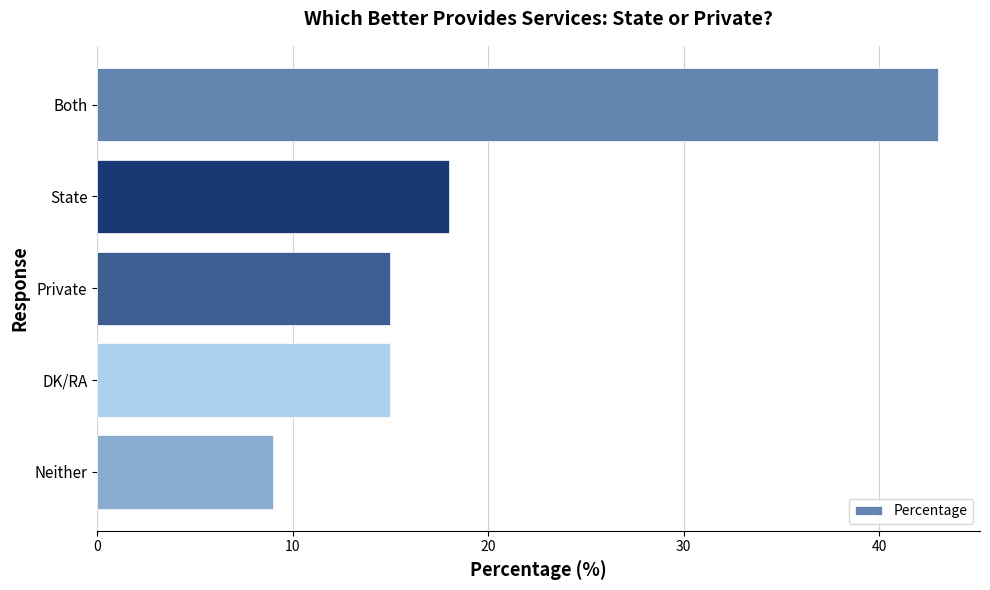

At which category does the chart reach its minimum across all series?

Neither